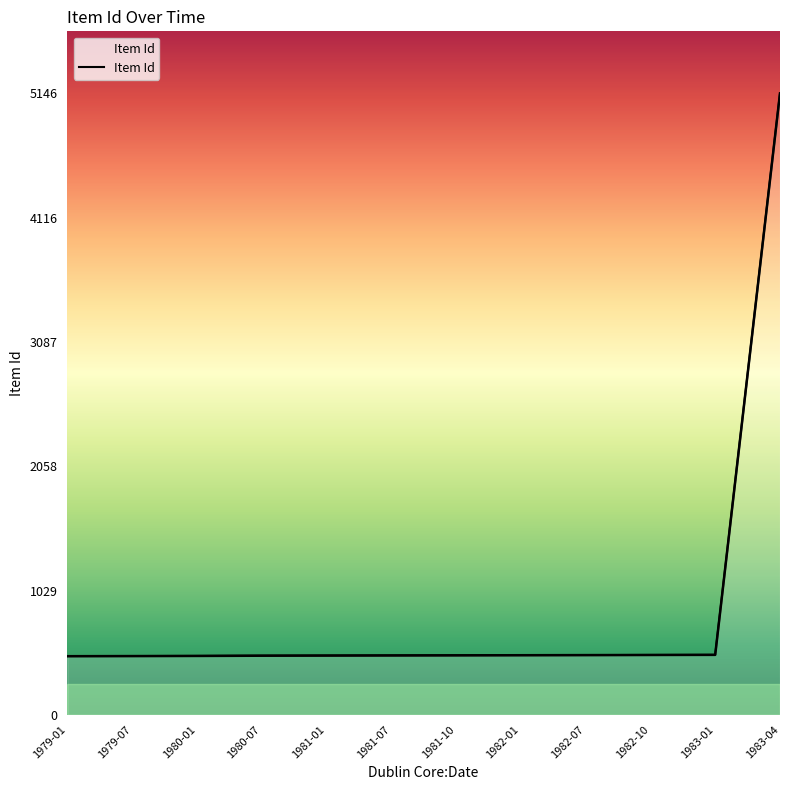

True or false: there are more than 0 points higher than both neighbors.

False